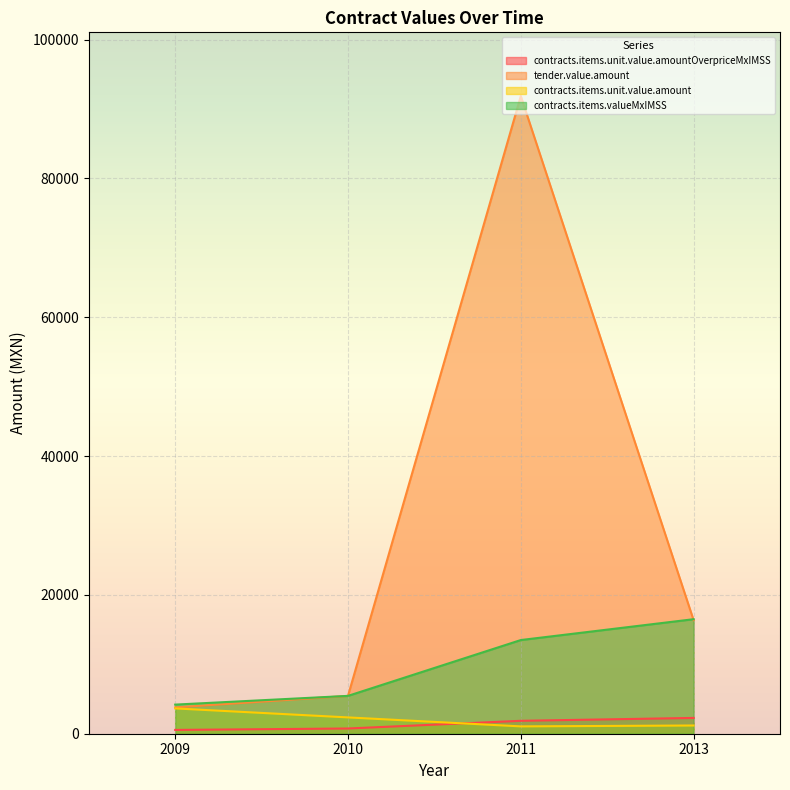

True or false: contracts.items.unit.value.amountOverpriceMxIMSS and contracts.items.valueMxIMSS cross at least once.

False